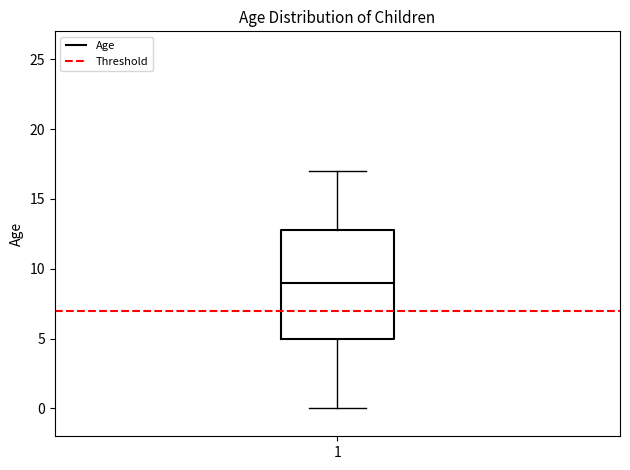

Transcribe this box plot: give where the median line is, the range the box spans, and where the two whiskers end, as read against the y-axis. The values are not printed on the chart, so give them approximately, as read against the axis.

median 9, box 5 to 13, whiskers 0 to 17